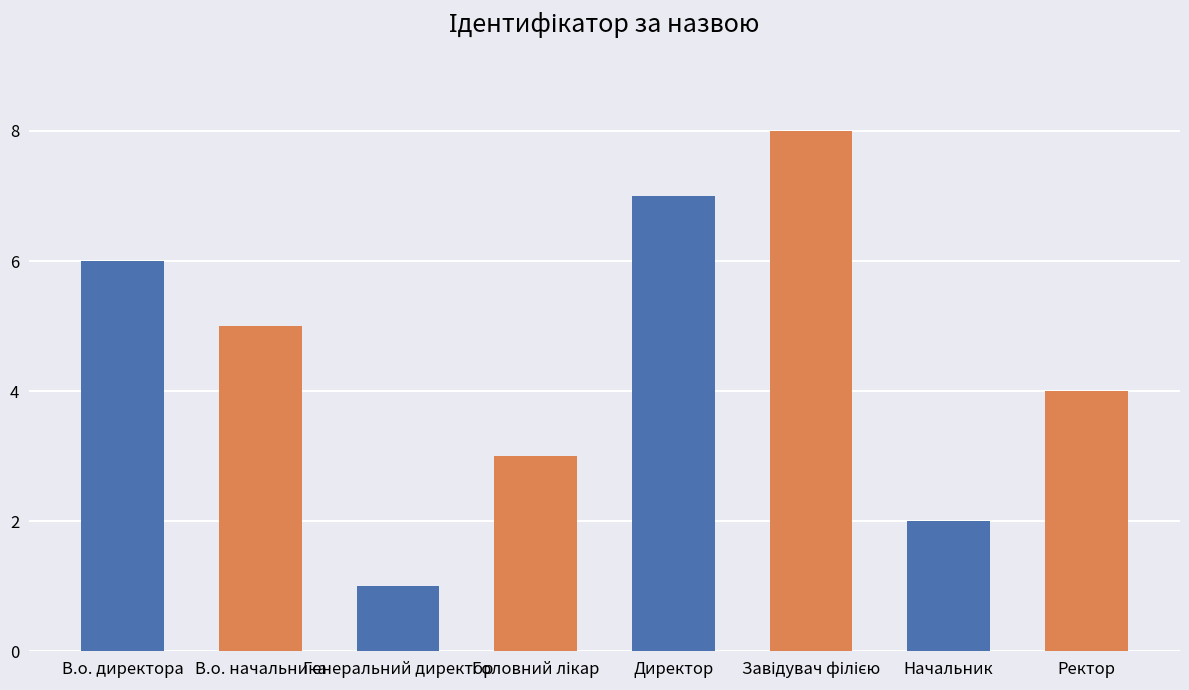

Is it true that the value at Директор is 7?

True